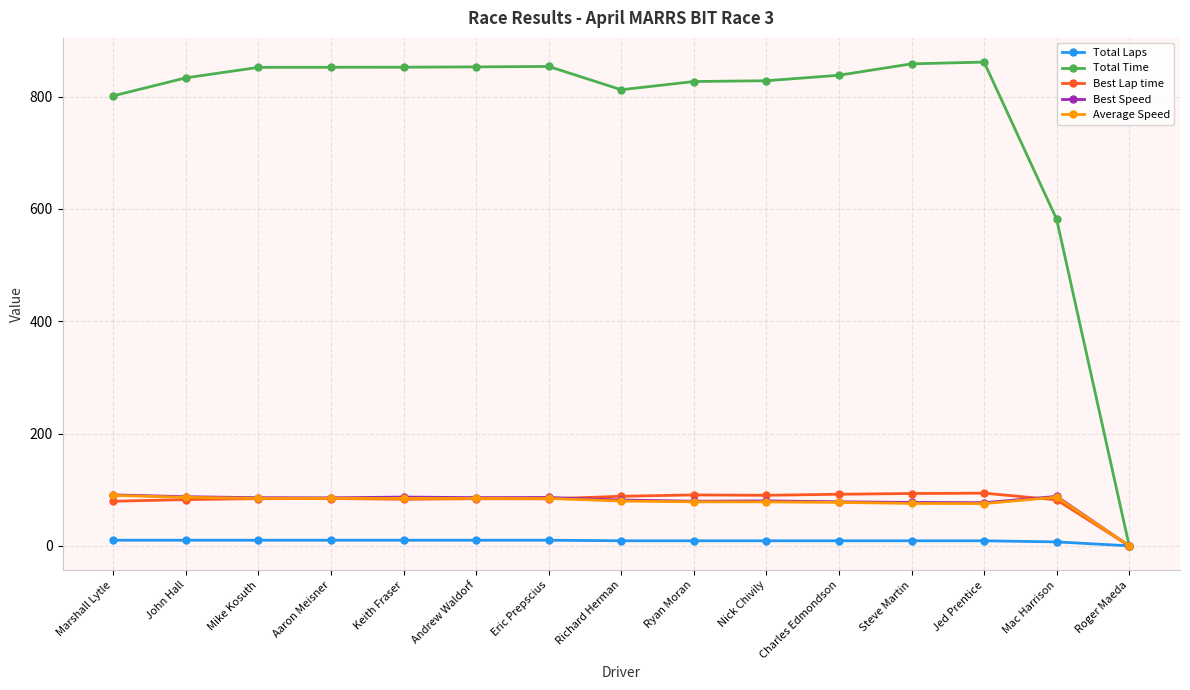

At which label does Best Lap time reach its minimum?

Roger Maeda